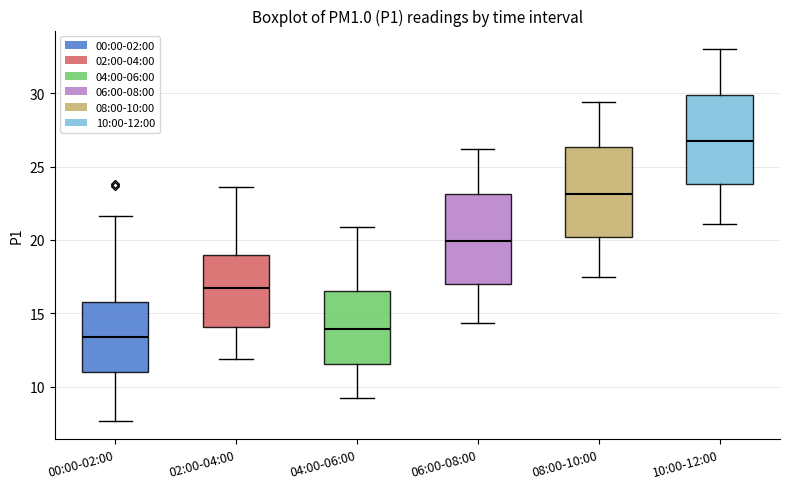

Where does the lower whisker of the box for 00:00-02:00 end on the y-axis? The values are not printed on the chart, so give them approximately, as read against the axis.

7.5